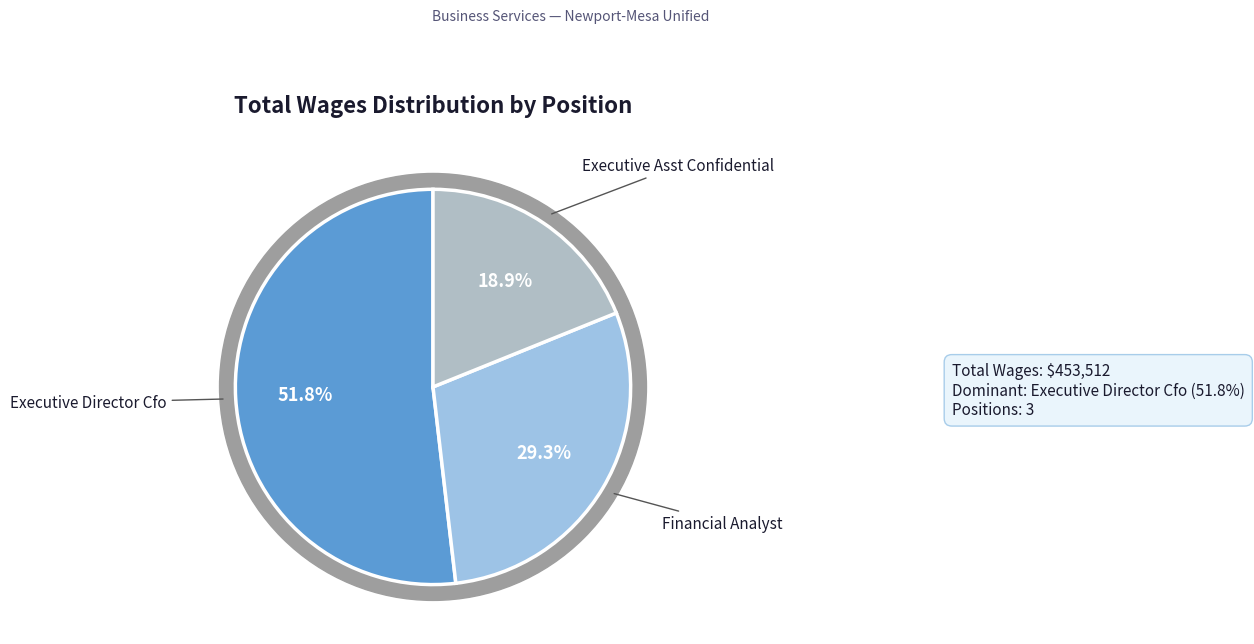

Is there a majority slice in this chart?

Yes